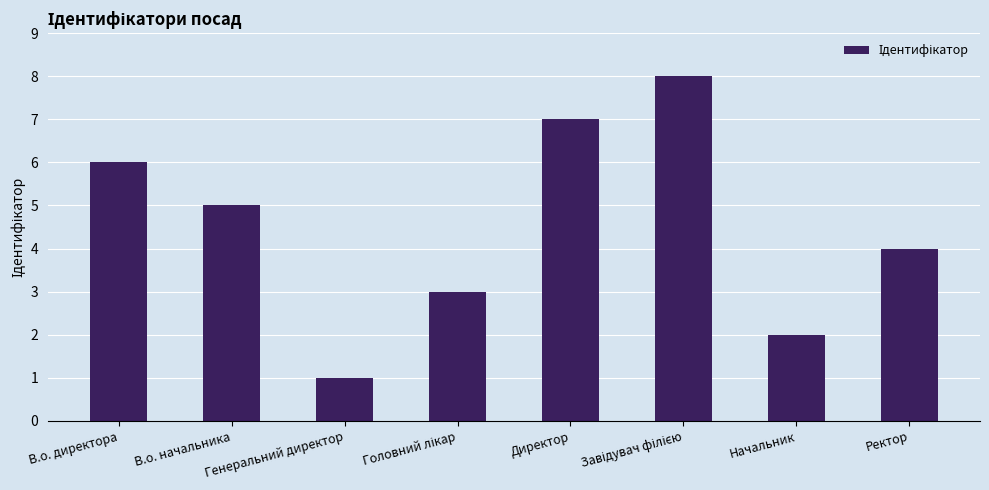

What is the difference between the maximum and minimum values?

7